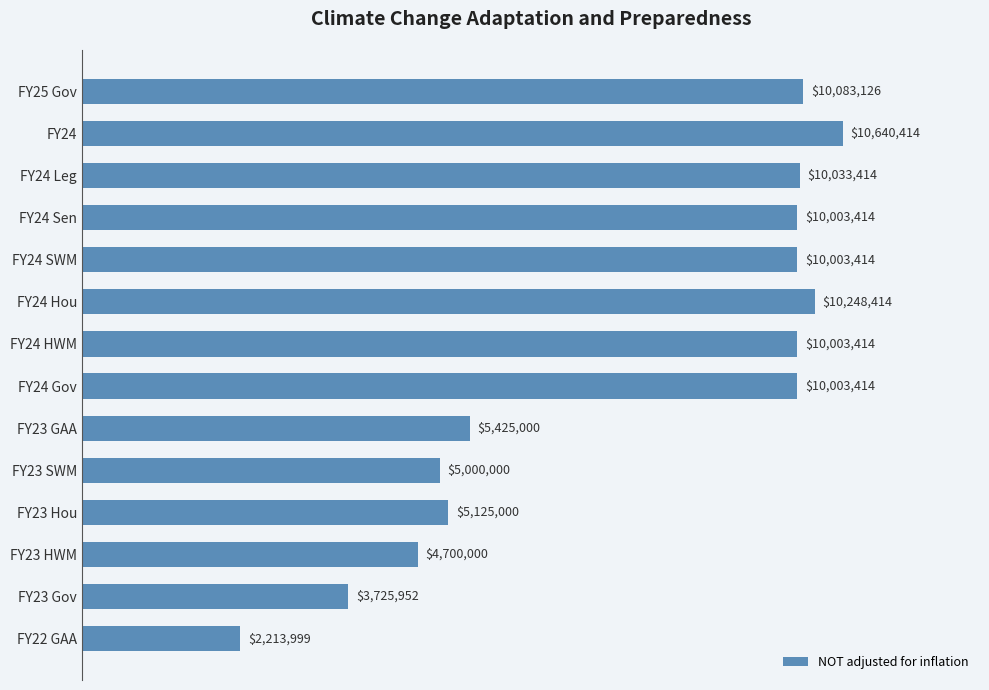

The value at FY24 SWM is 5435476. True or false?

False